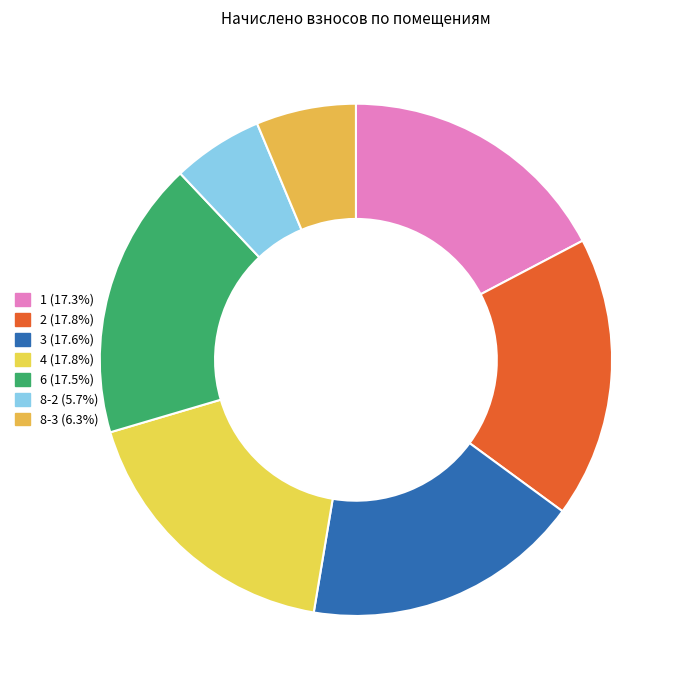

To the nearest percent, what is the difference between the largest and smallest slice percentages?

12%